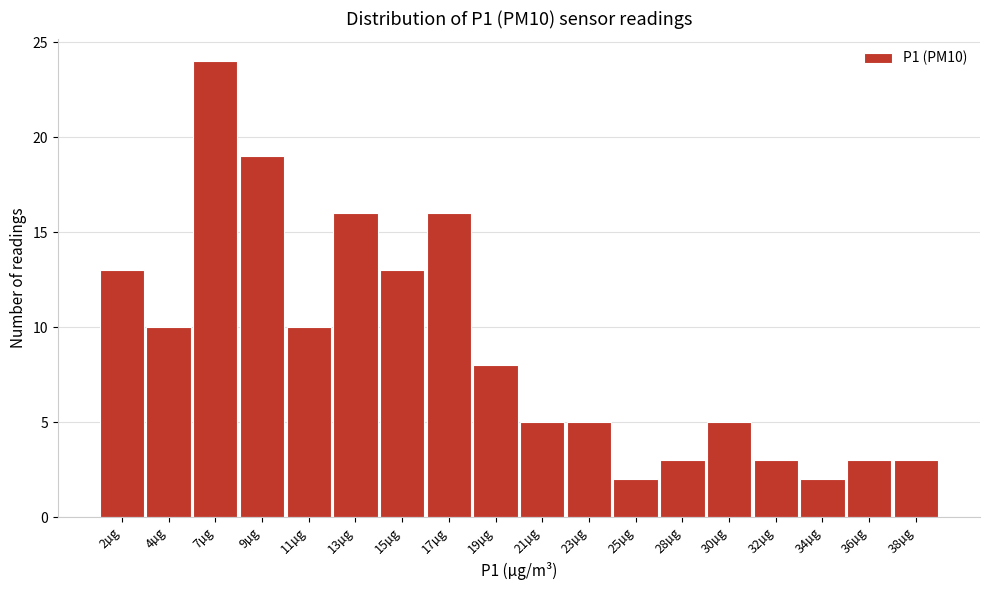

Reading left to right, list all the values displayed in this chart.

13	10	24	19	10	16	13	16	8	5	5	2	3	5	3	2	3	3